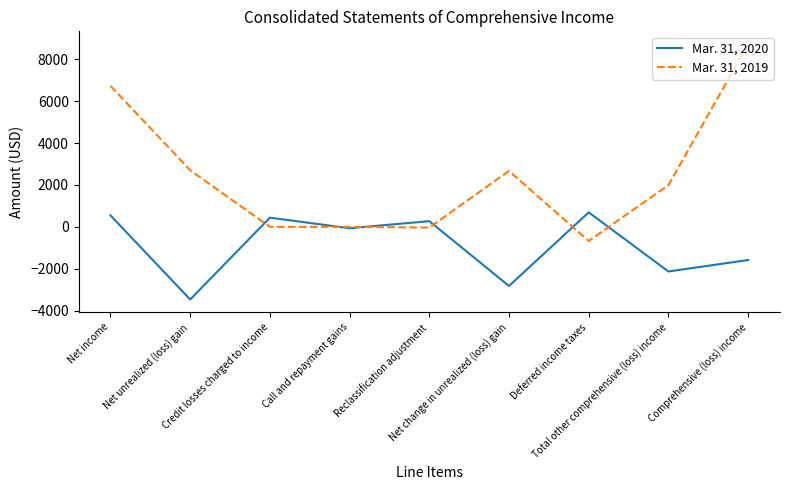

Where do Mar. 31, 2019 and Mar. 31, 2020 first cross each other?

Net unrealized (loss) gain and Credit losses charged to income